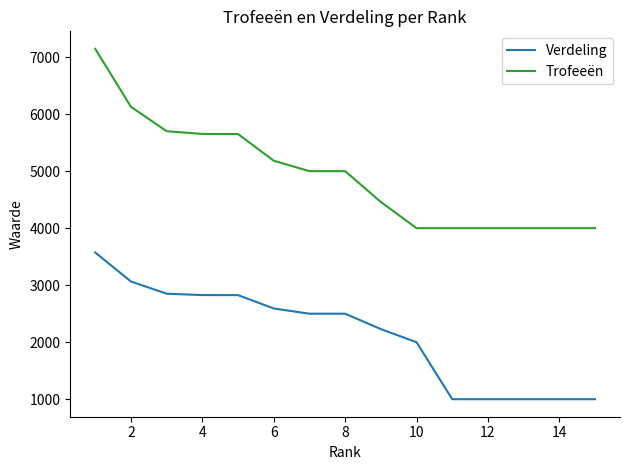

What are all the series names shown in the legend?

Verdeling, Trofeeën